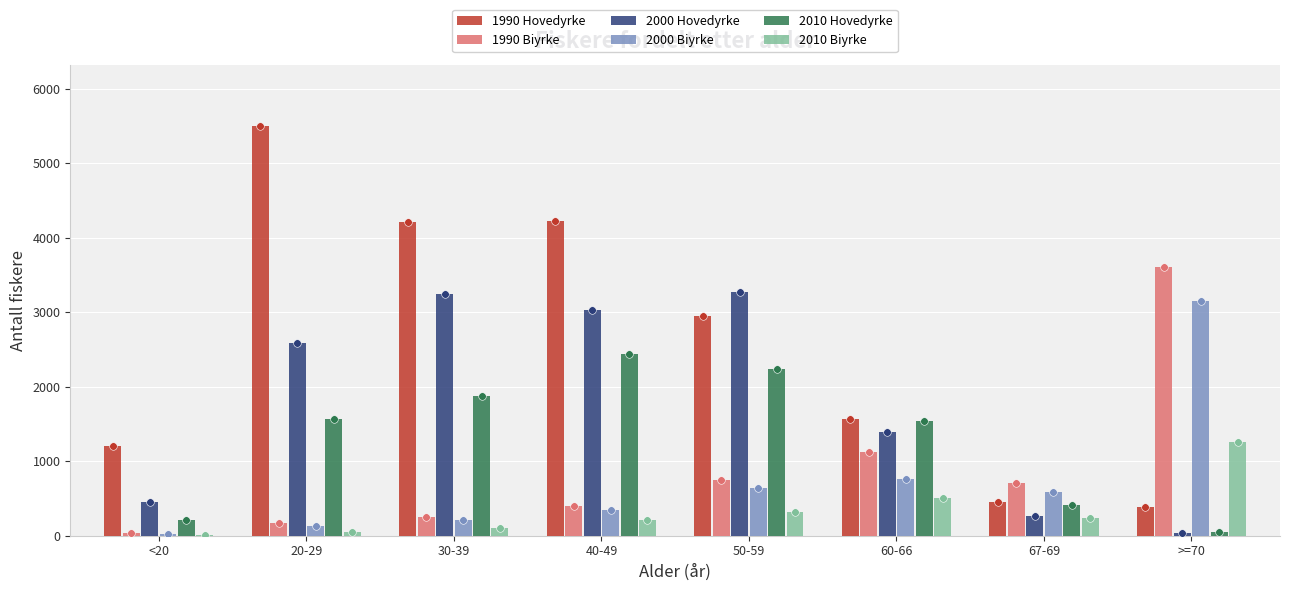

Which series contains the lowest Y value?

2010 Biyrke